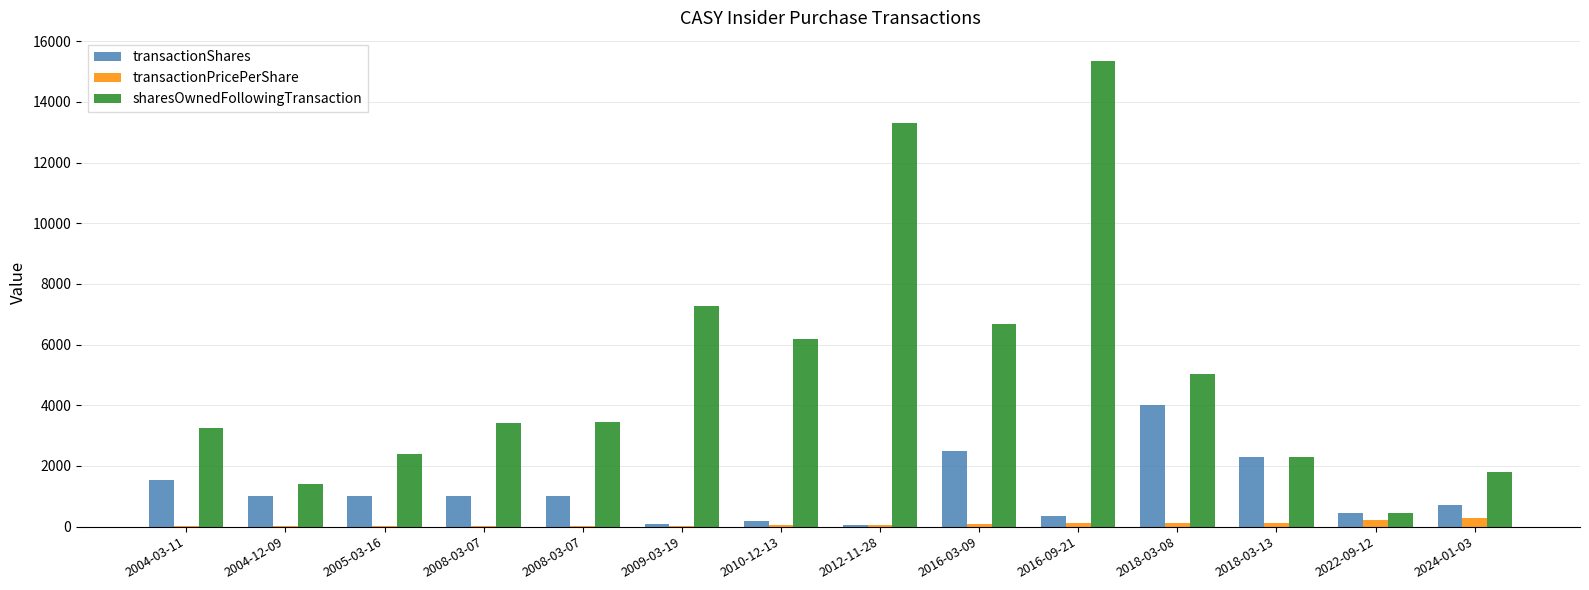

What is the difference between the highest and lowest values at 2010-12-13?

6158.6